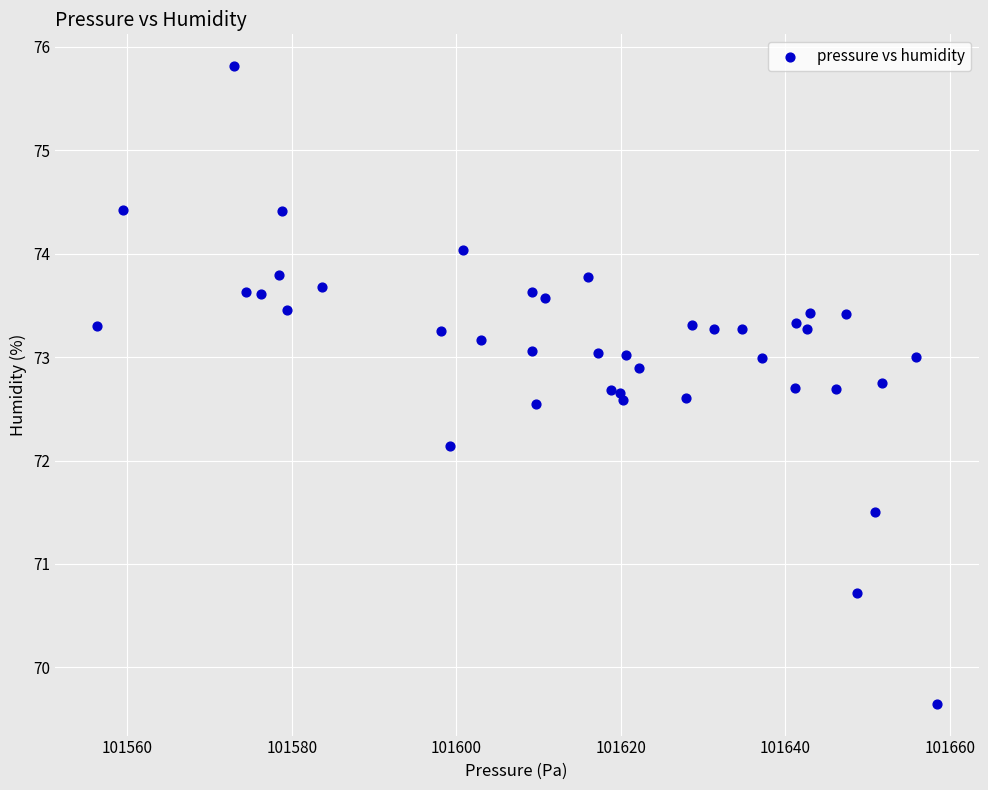

What is the range of Y values (max minus min)?

6.2